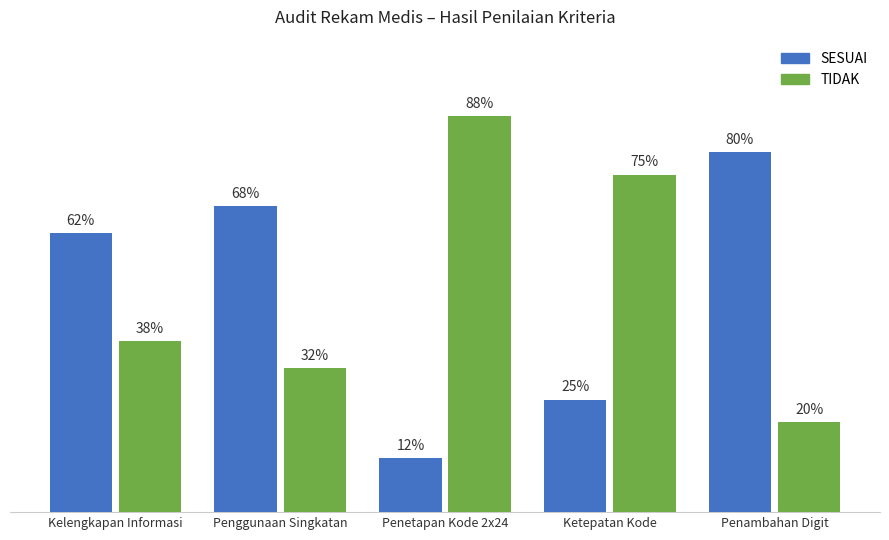

List the labels in order of TIDAK value, smallest first.

Penambahan Digit, Penggunaan Singkatan, Kelengkapan Informasi, Ketepatan Kode, Penetapan Kode 2x24